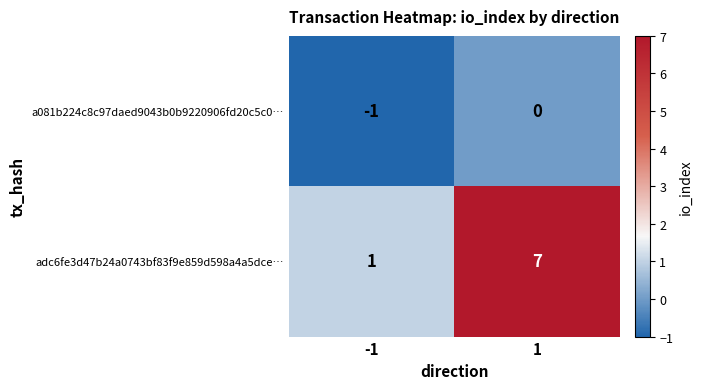

What is the difference between the highest and lowest values at 1?

7